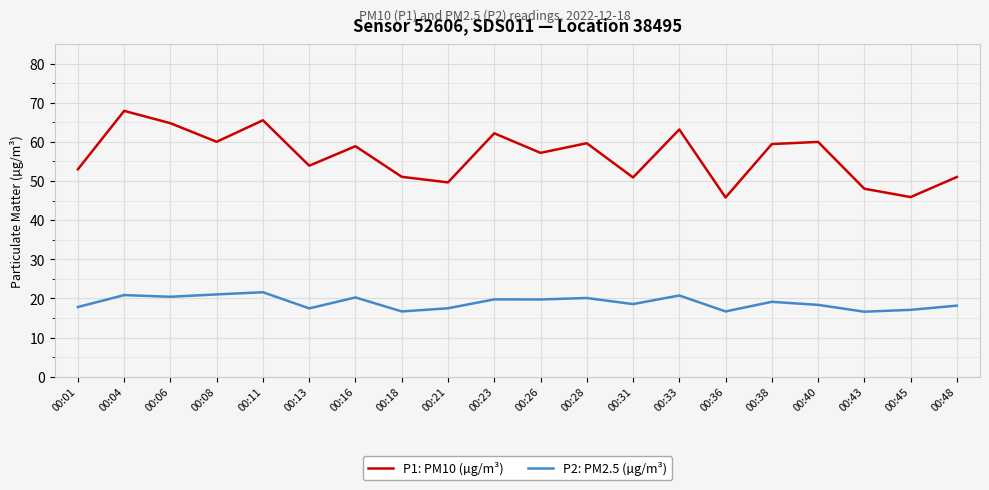

How many series are shown in this chart?

2